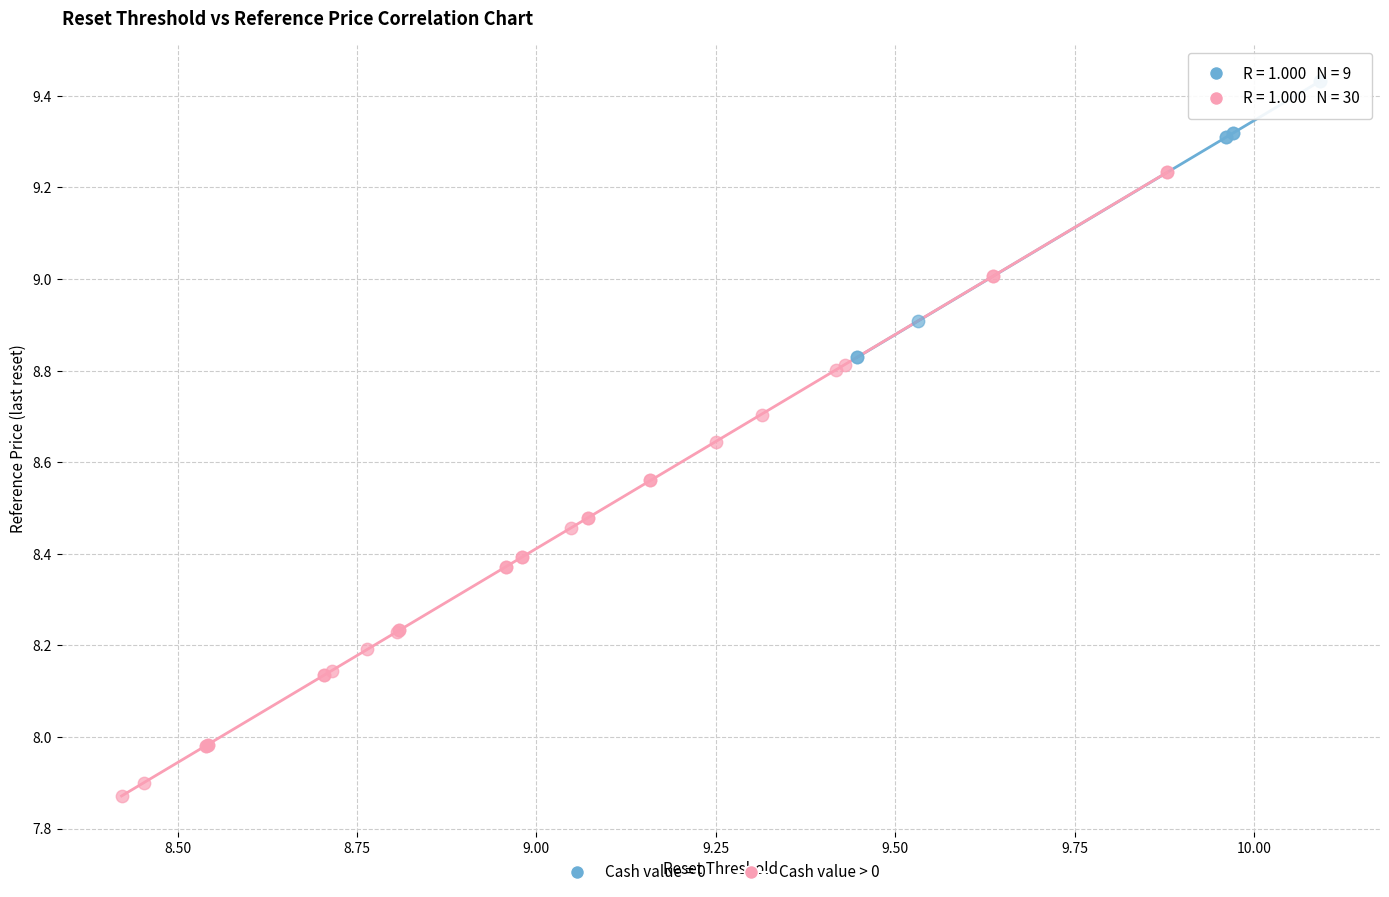

Which series reaches the minimum Y coordinate?

Cash value > 0